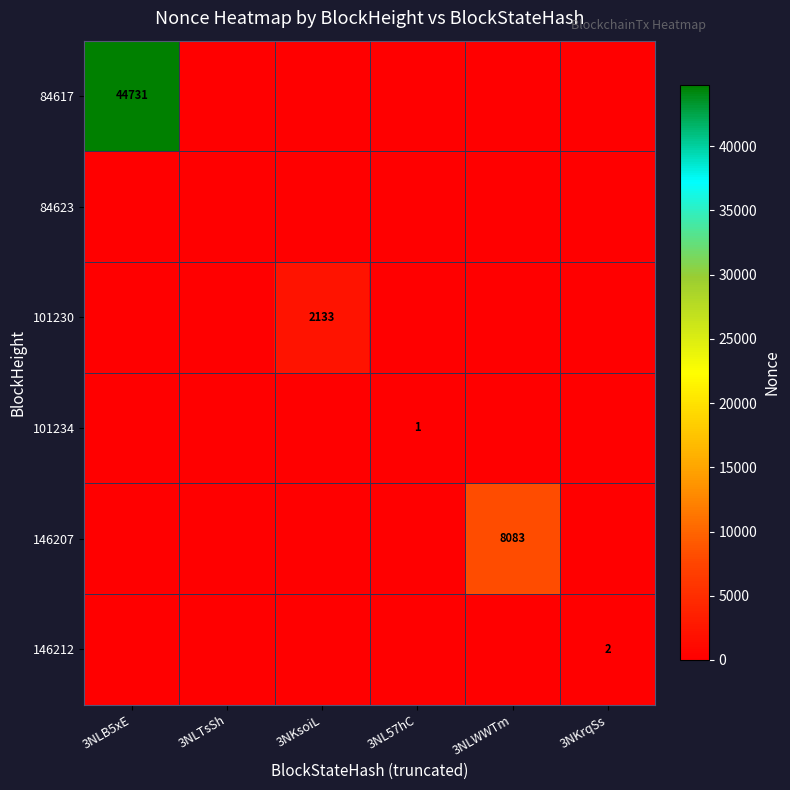

Is it true that 146212 equals 2 at 3NKrqSs?

True